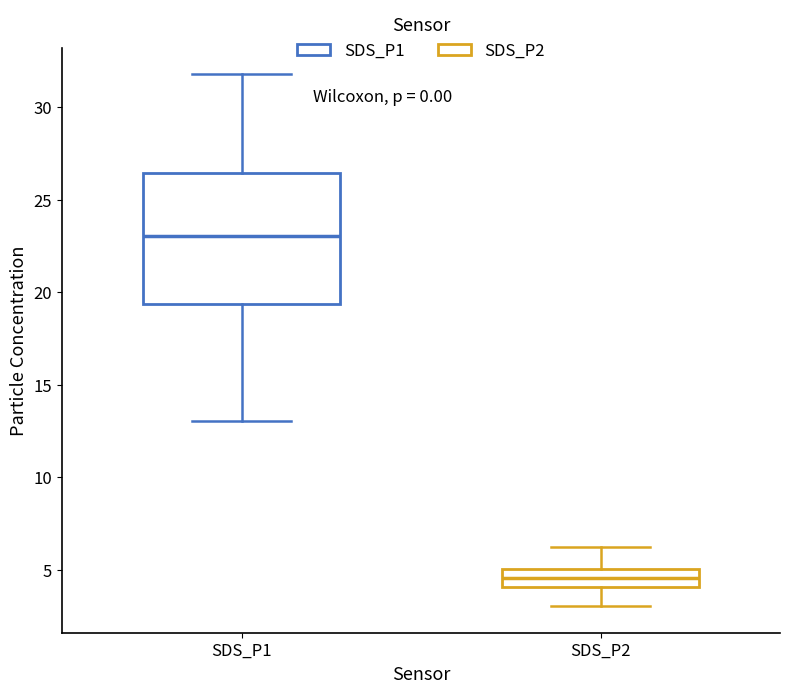

Comparing the boxes themselves (not the whiskers), which one is the tallest?

SDS_P1